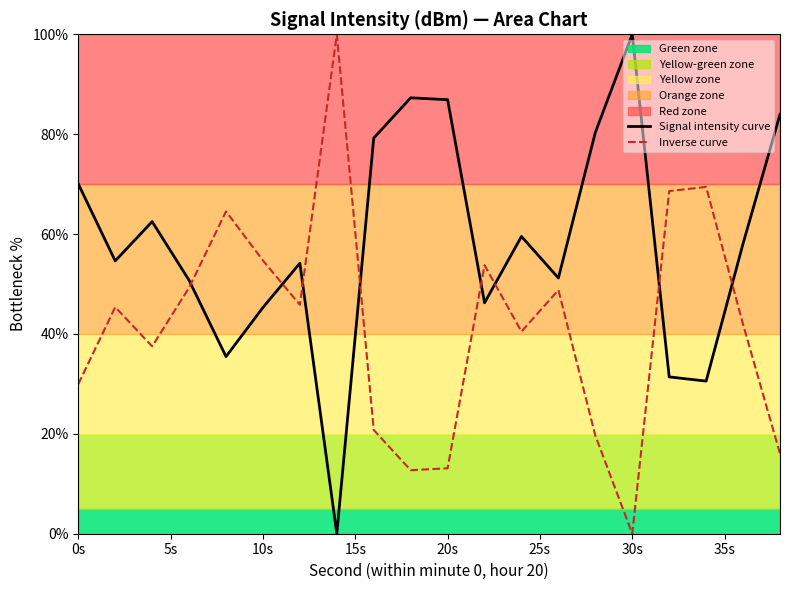

What is the difference between the maximum and minimum values in the Inverse curve series?

100.0